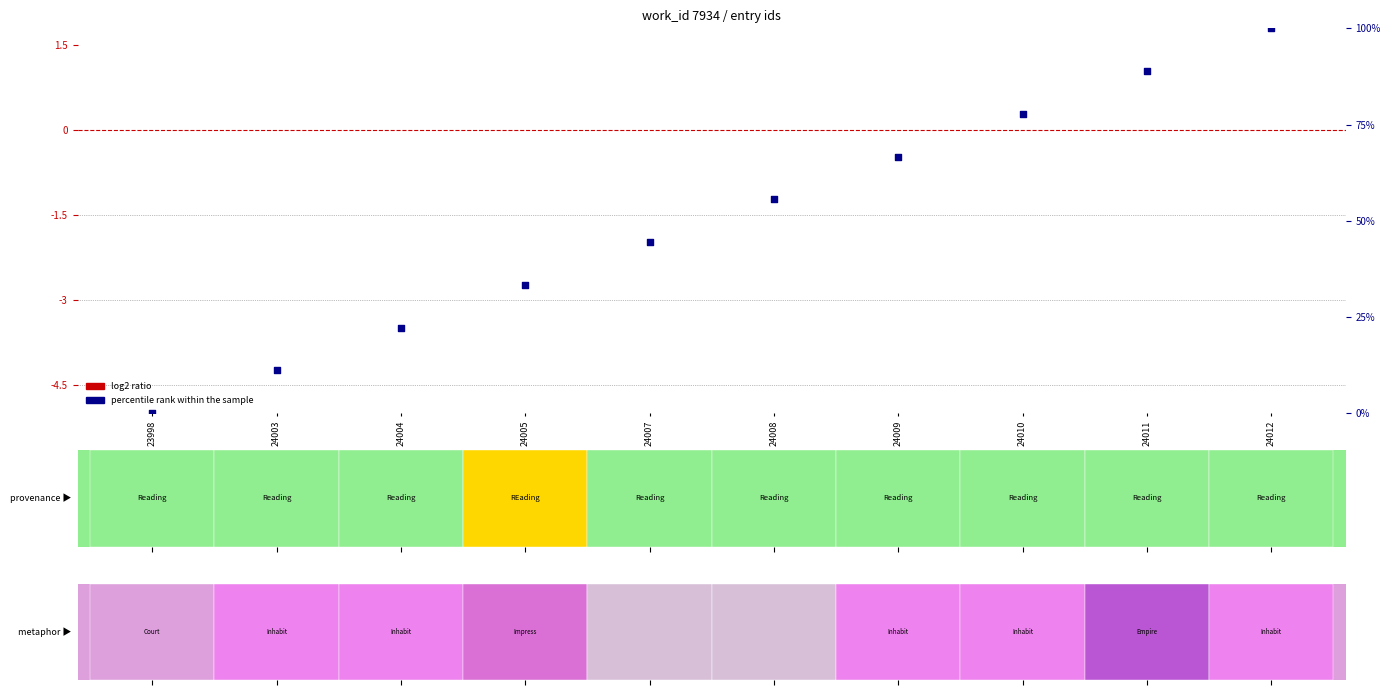

Which series contains the lowest Y value?

log2 ratio